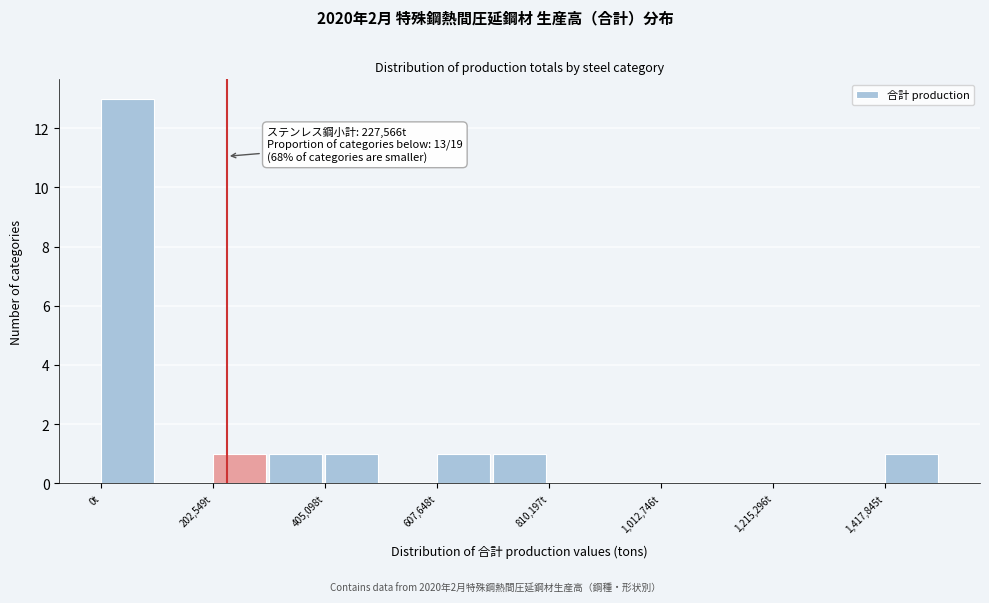

Around what value on the x-axis is the tallest bar? Give the approximate position of its centre, as read against the axis.

50000